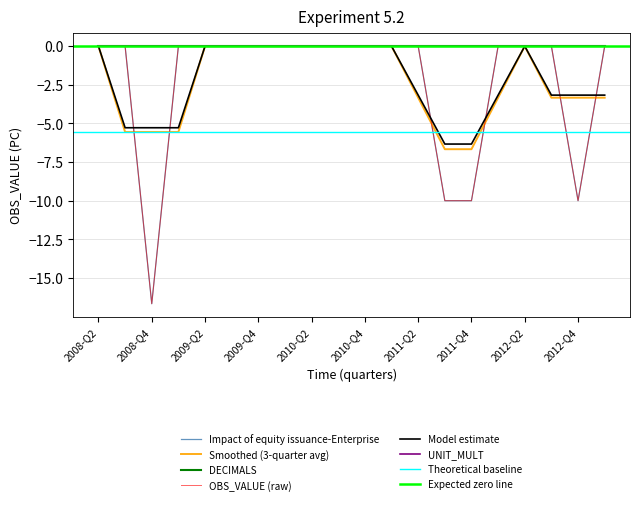

At which category is the sum across all series the highest?

2008-Q2